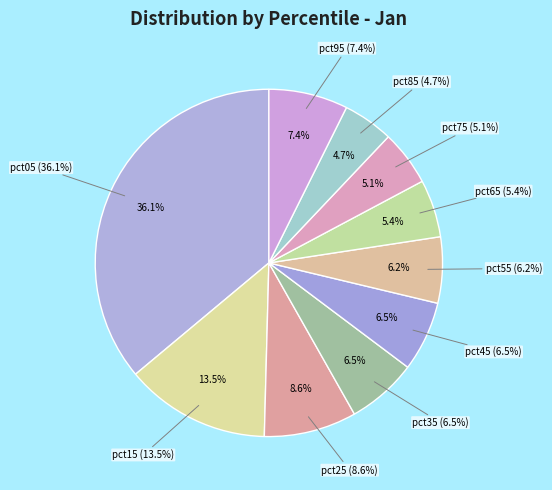

Which slice is the smallest?

pct85